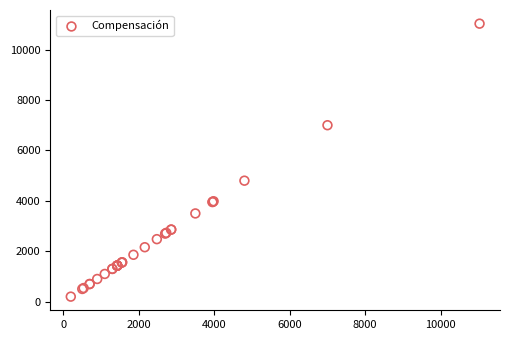

What Y value in the scatter plot is closest to 5614?

4800.0